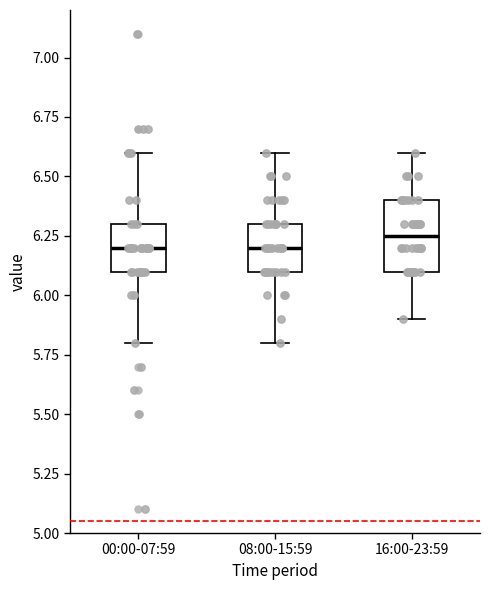

Which box is the tallest, from its lower edge to its upper edge?

16:00-23:59